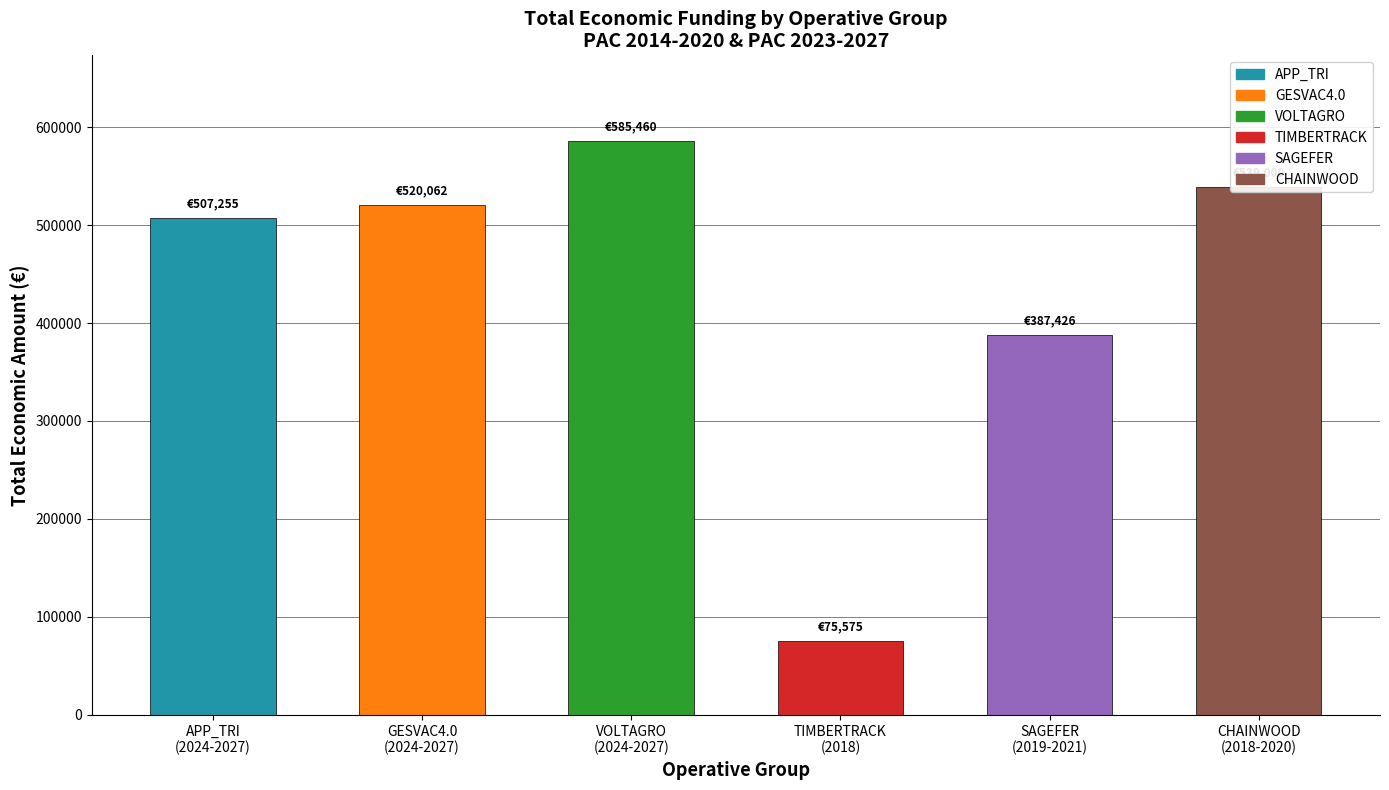

At which category does the chart reach its minimum across all series?

TIMBERTRACK
(2018)